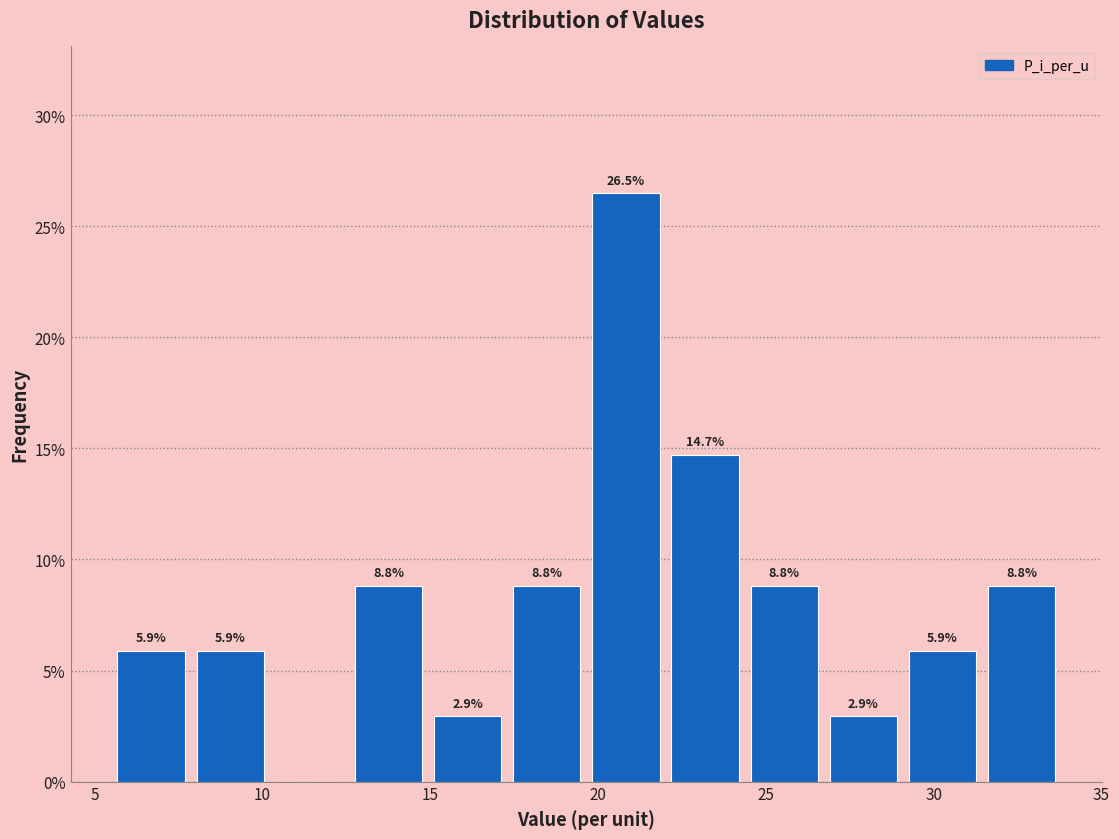

Over which range of the x-axis is the bar tallest?

19.5 to 22.0